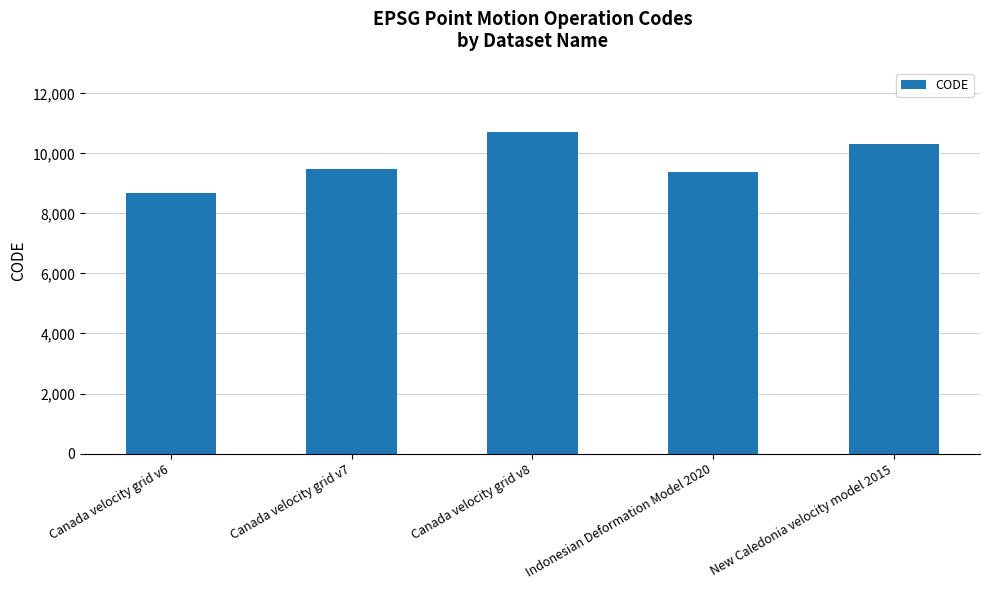

Which has a higher value, New Caledonia velocity model 2015 or Indonesian Deformation Model 2020?

New Caledonia velocity model 2015